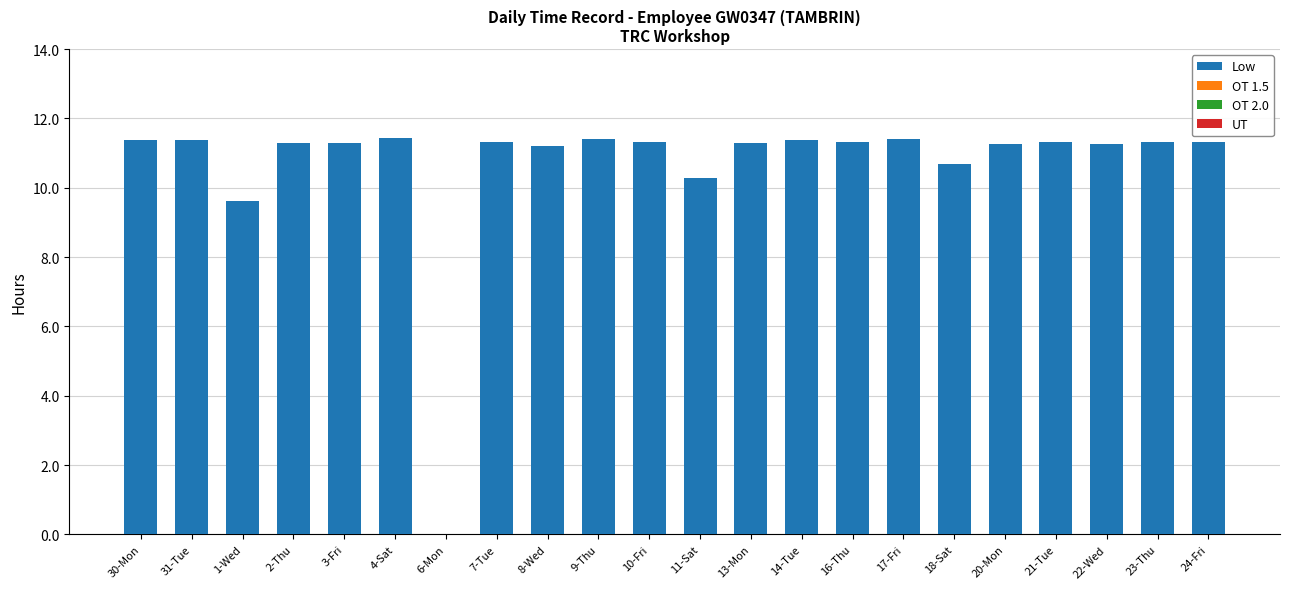

Between 18-Sat and 4-Sat, which is larger?

4-Sat